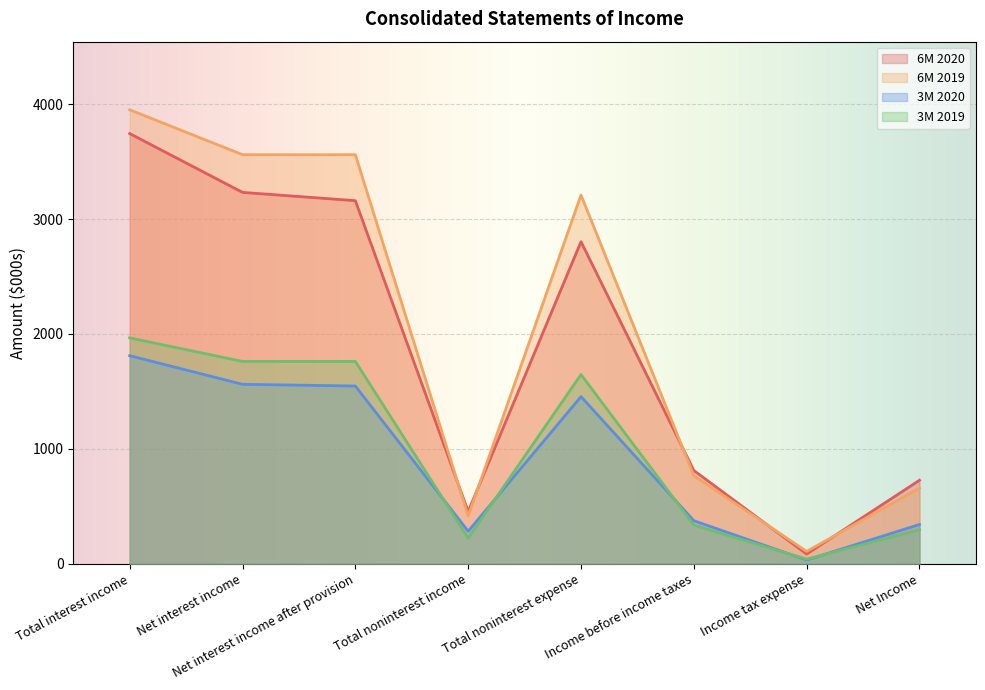

How many interior local peaks does the 6M 2019 series have?

1